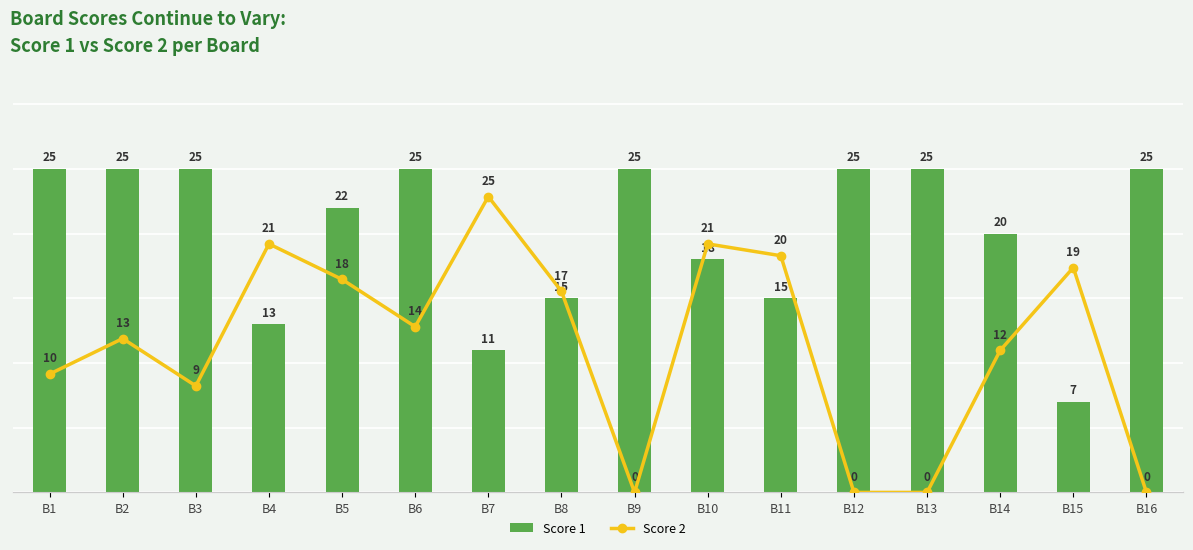

Which category has the highest value in the Score 2 series?

B7